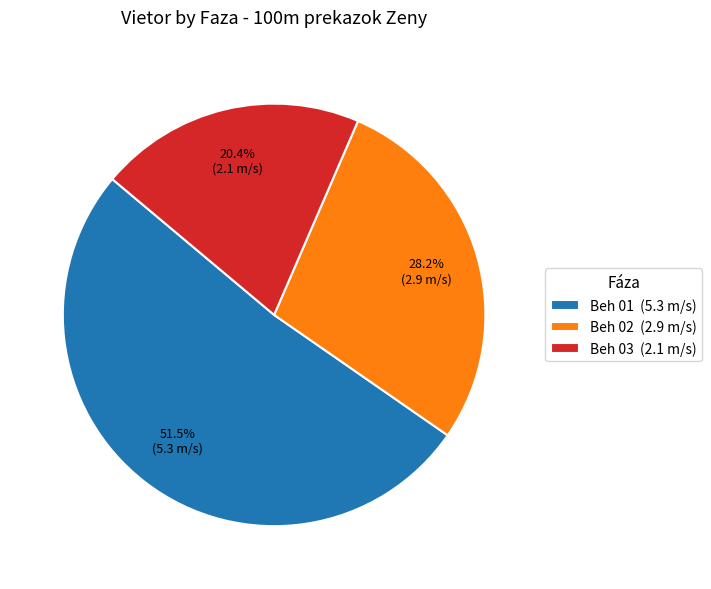

Is Beh 03 the majority of the pie?

No